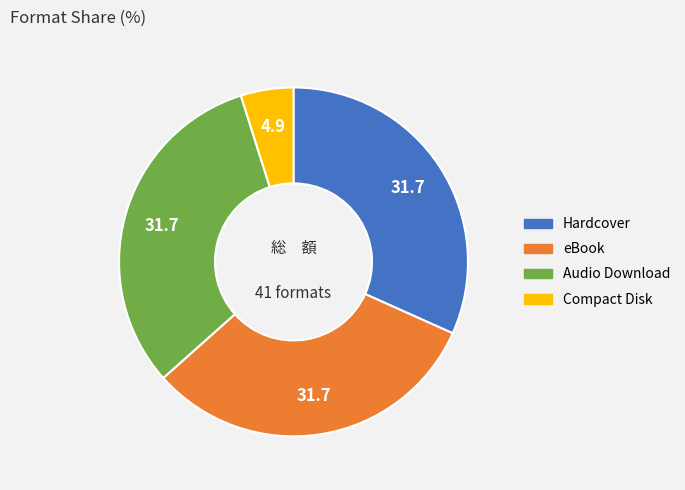

True or false: Hardcover accounts for 44% of the total.

False